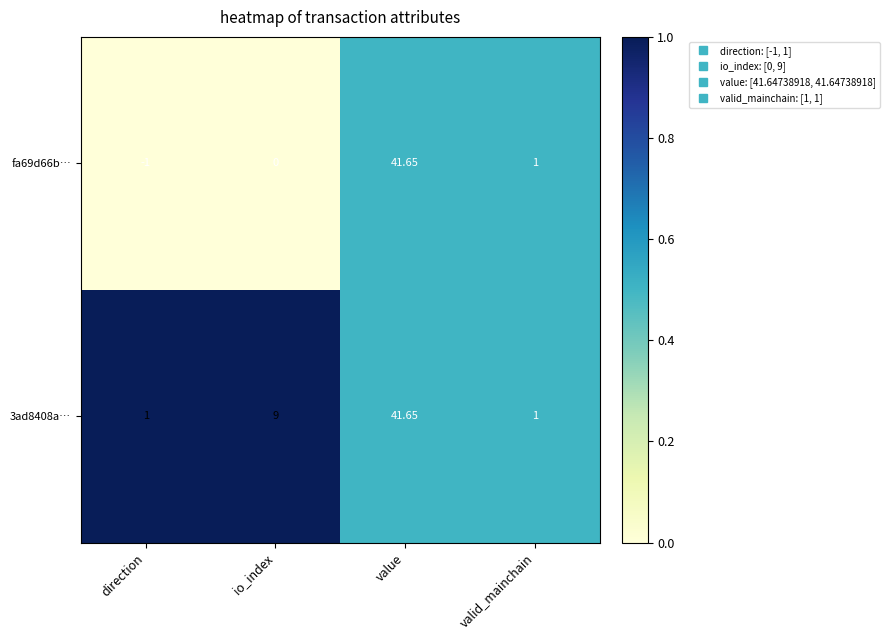

How many categories are shown in the chart?

4